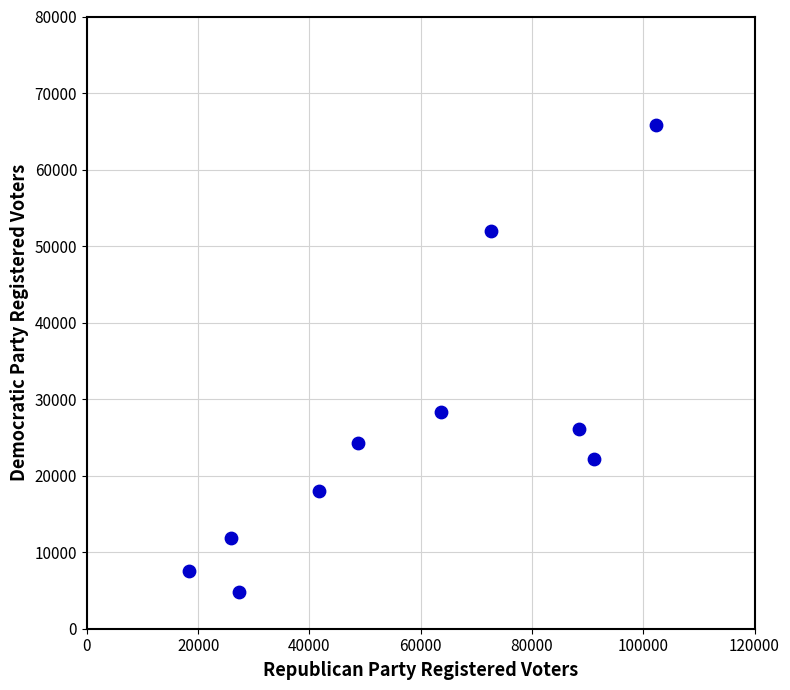

What Y value in the scatter plot is closest to 35309?

28364